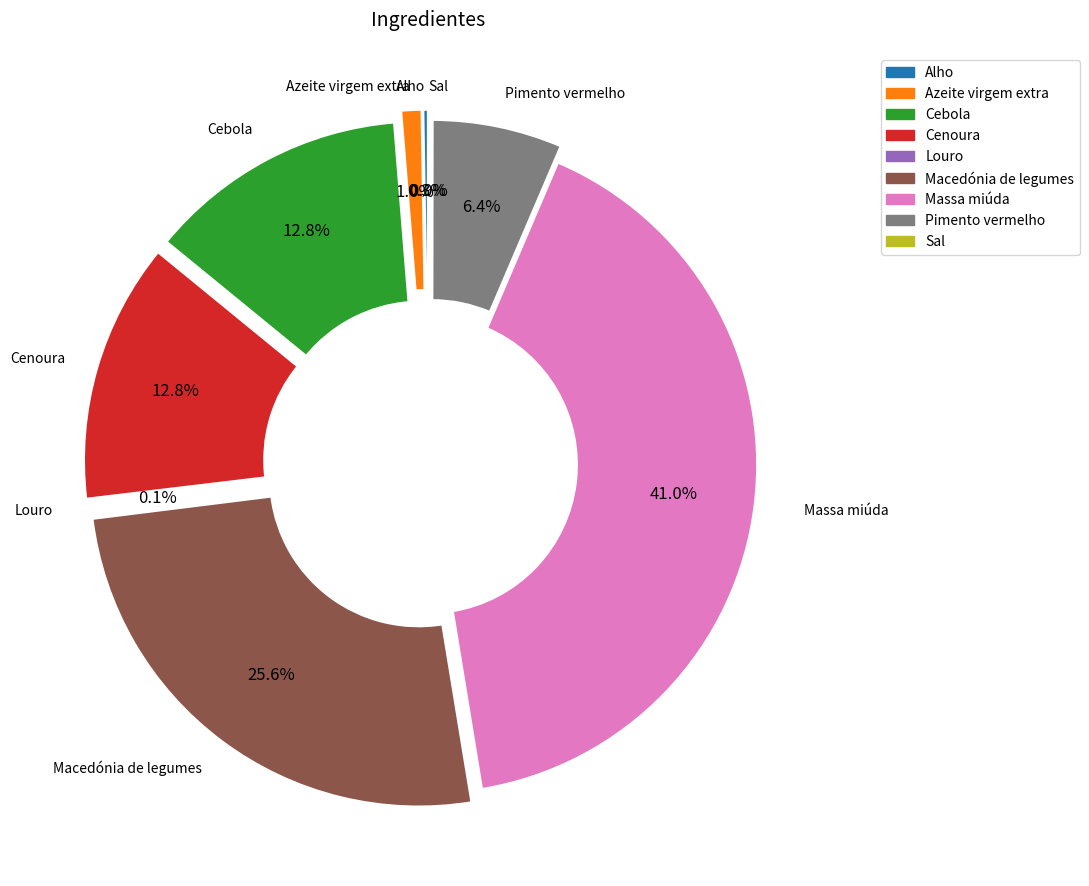

Rank the categories by value from lowest to highest.

Sal, Louro, Alho, Azeite virgem extra, Pimento vermelho, Cebola, Cenoura, Macedónia de legumes, Massa miúda